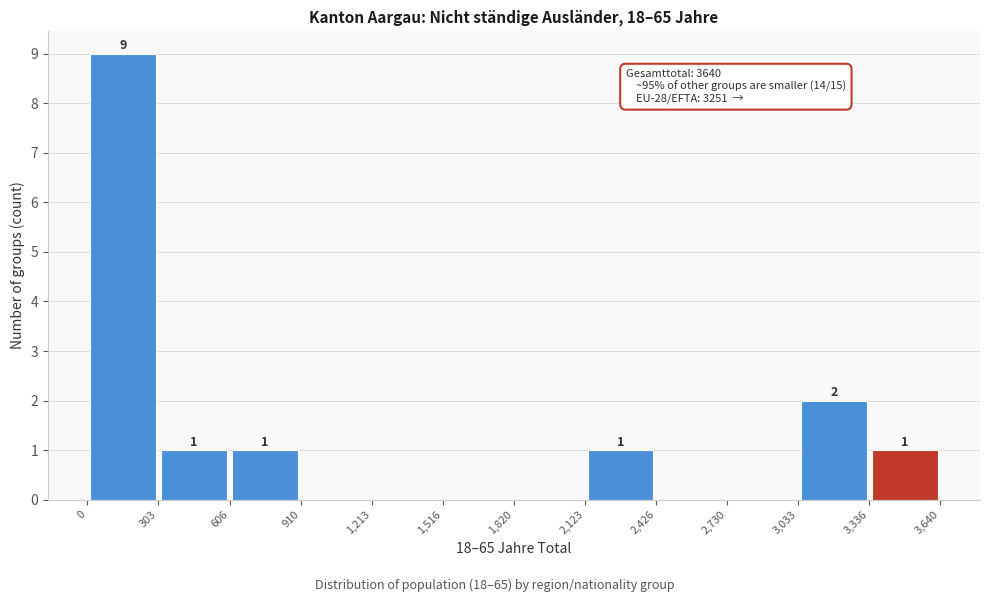

Which range on the x-axis has the tallest bar?

0 to 303